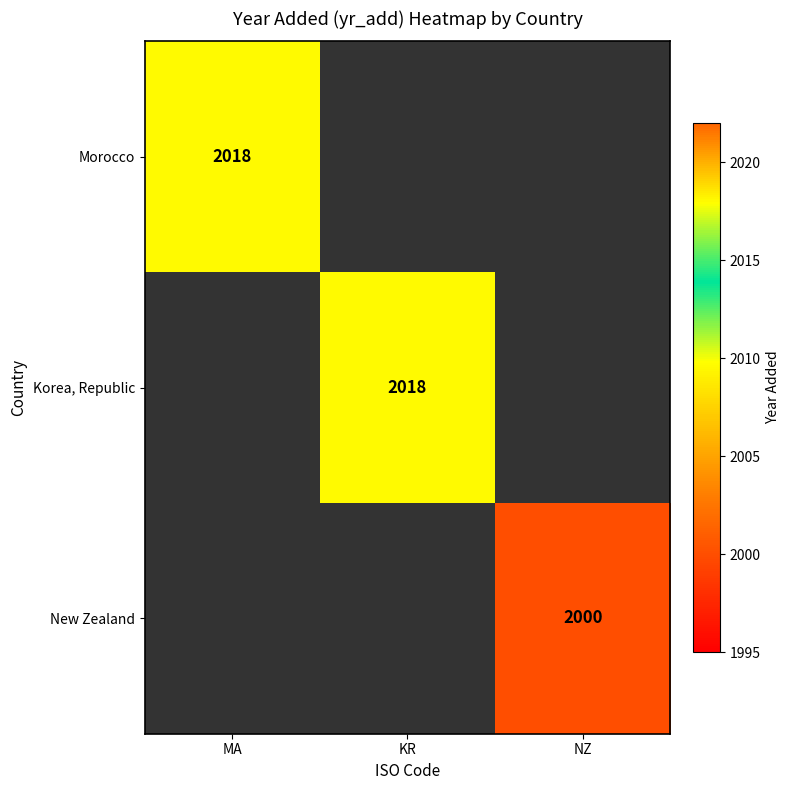

Is it true that New Zealand equals 2992 at NZ?

False